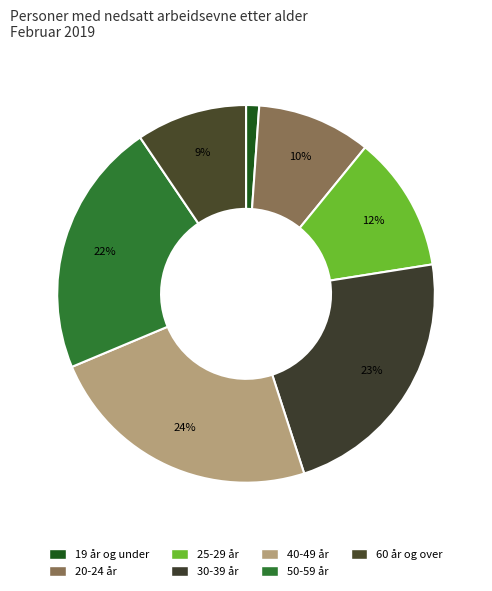

Does 50-59 år represent more than half of the total?

No